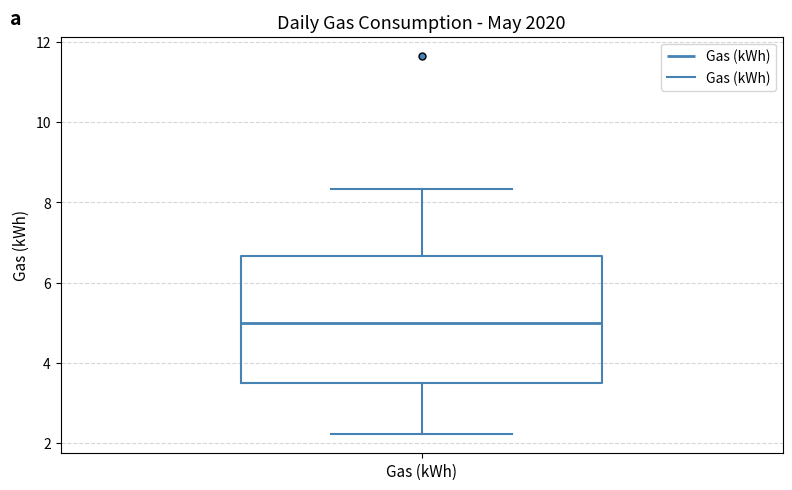

Read this box plot against the y-axis: the position of the median line, the range covered by the box, and the ends of both whiskers. The values are not printed on the chart, so give them approximately, as read against the axis.

median 5.0, box 3.6 to 6.6, whiskers 2.2 to 8.4